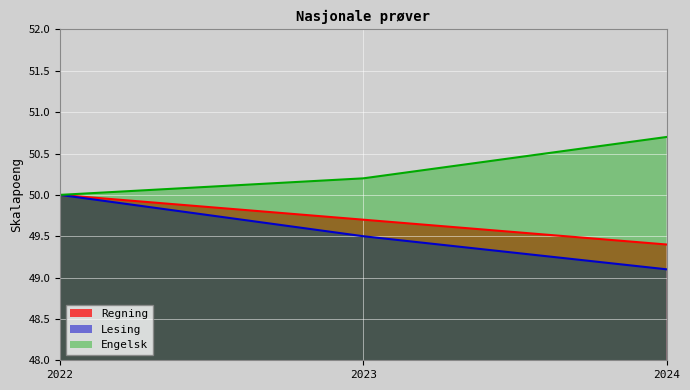

What are all the series names shown in the legend?

Regning, Lesing, Engelsk